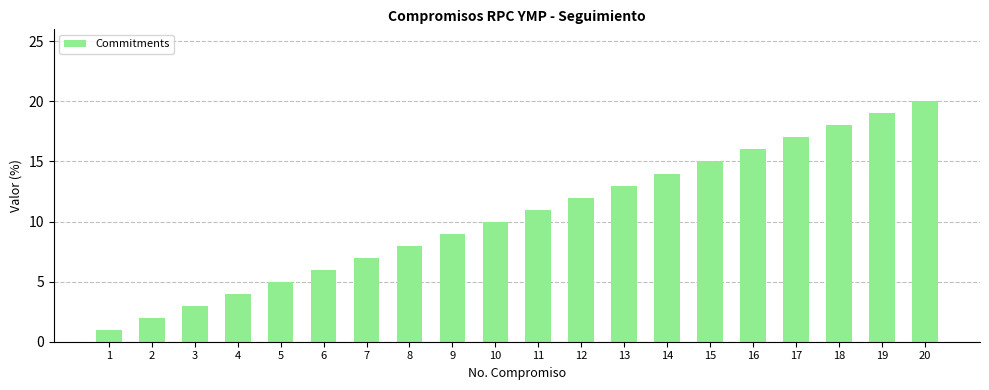

Approximately how many times larger is the value at 1 compared to 15?

0.1